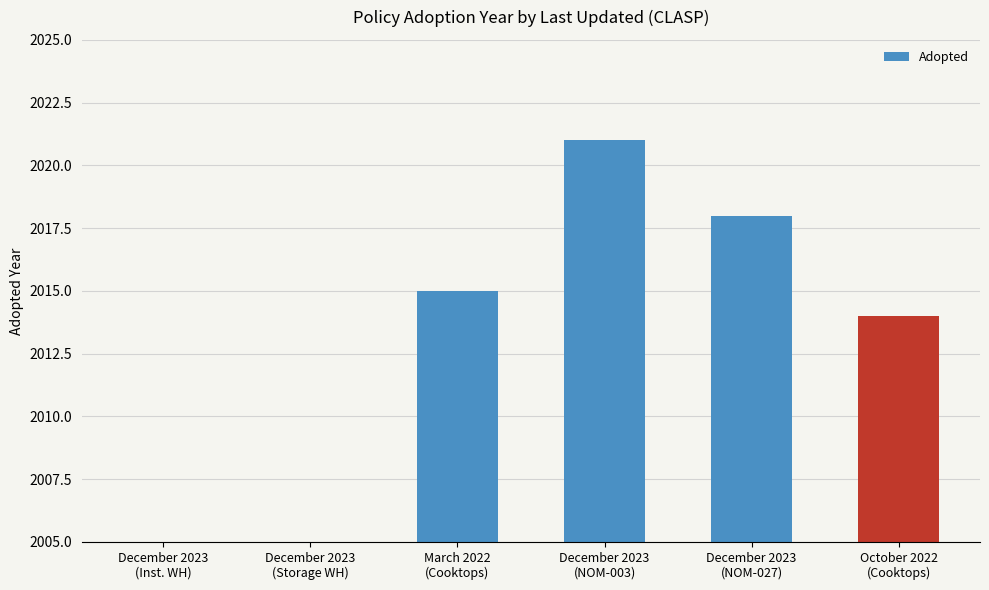

True or false: the data shows 1249 at December 2023
(Inst. WH).

False